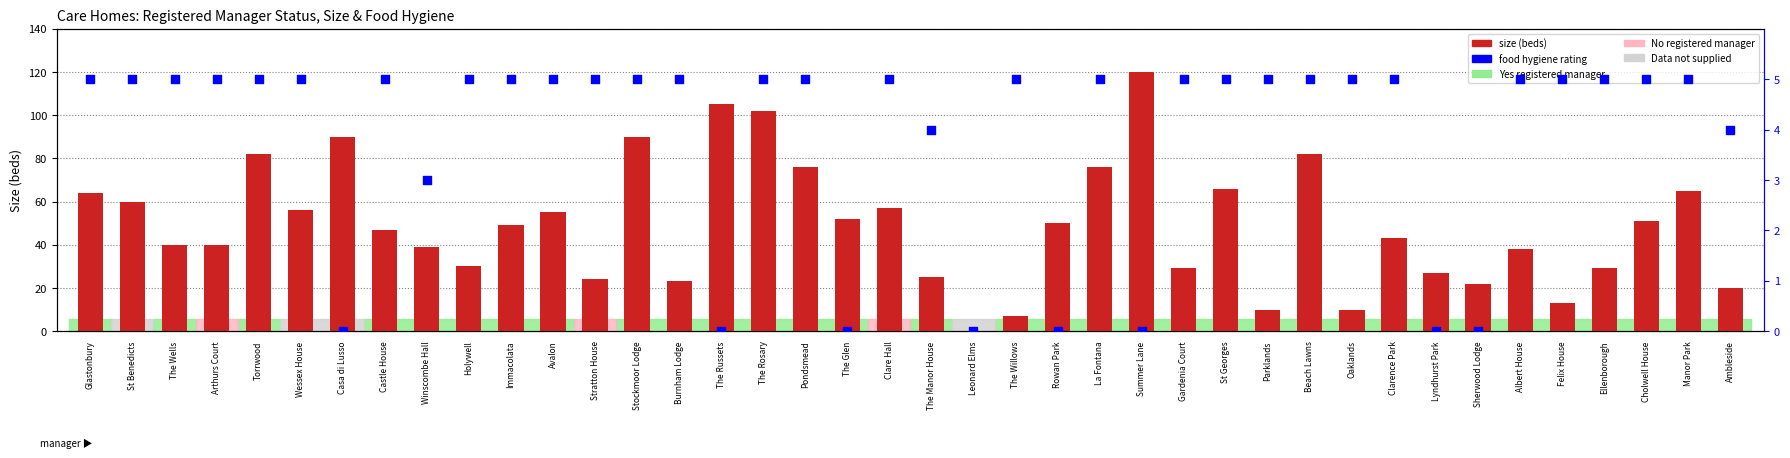

What is the total value across all series at The Glen?

52